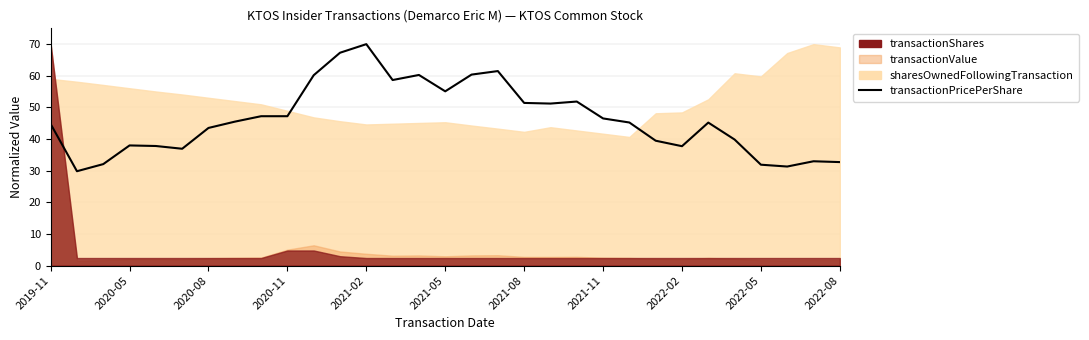

What is the average value?

46.2